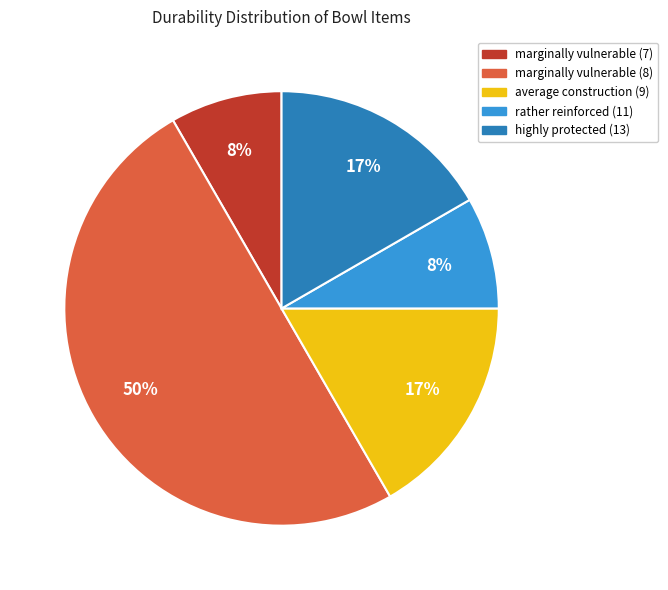

How many slices are in this pie chart?

5